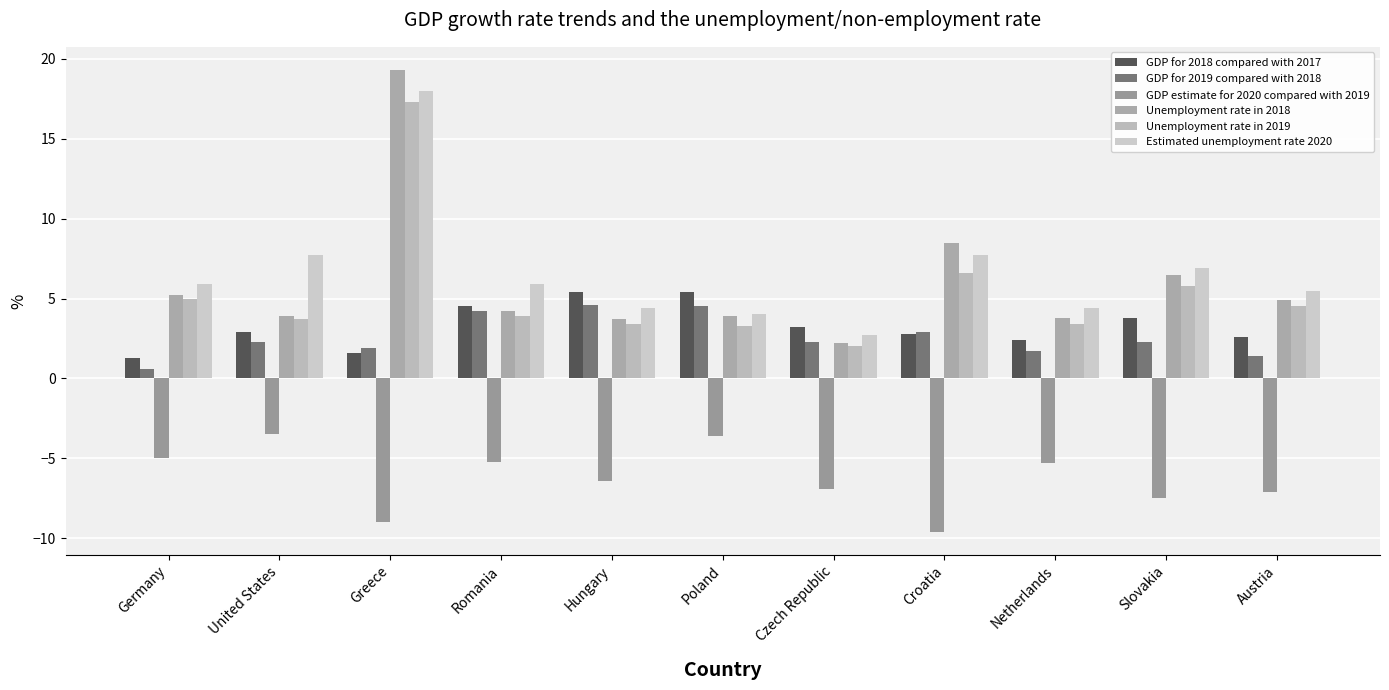

At how many categories does at least one series exceed 16?

1